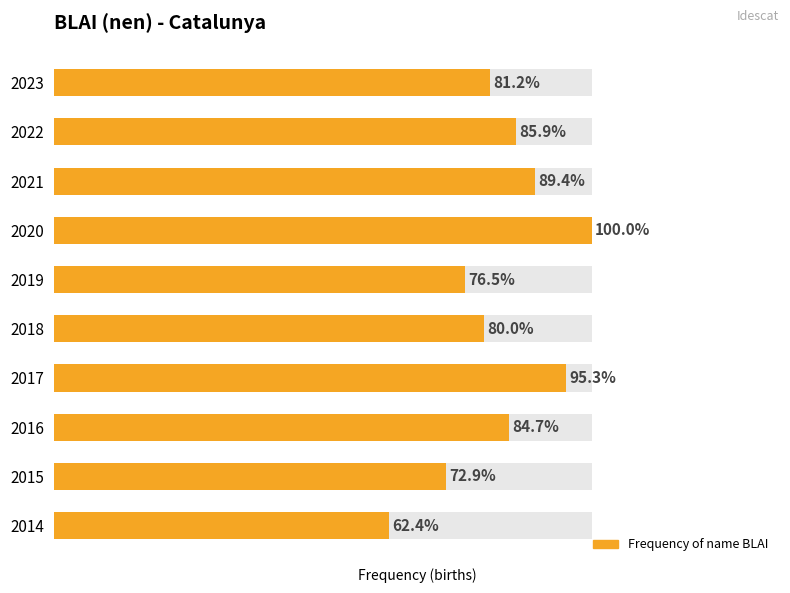

How many bars are there in total?

10